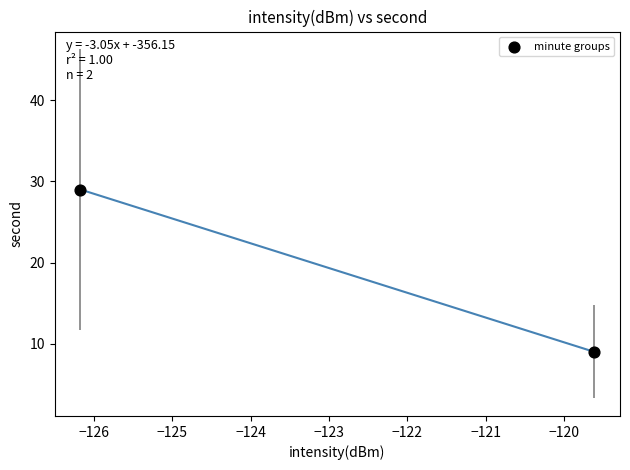

What is the average Y value?

19